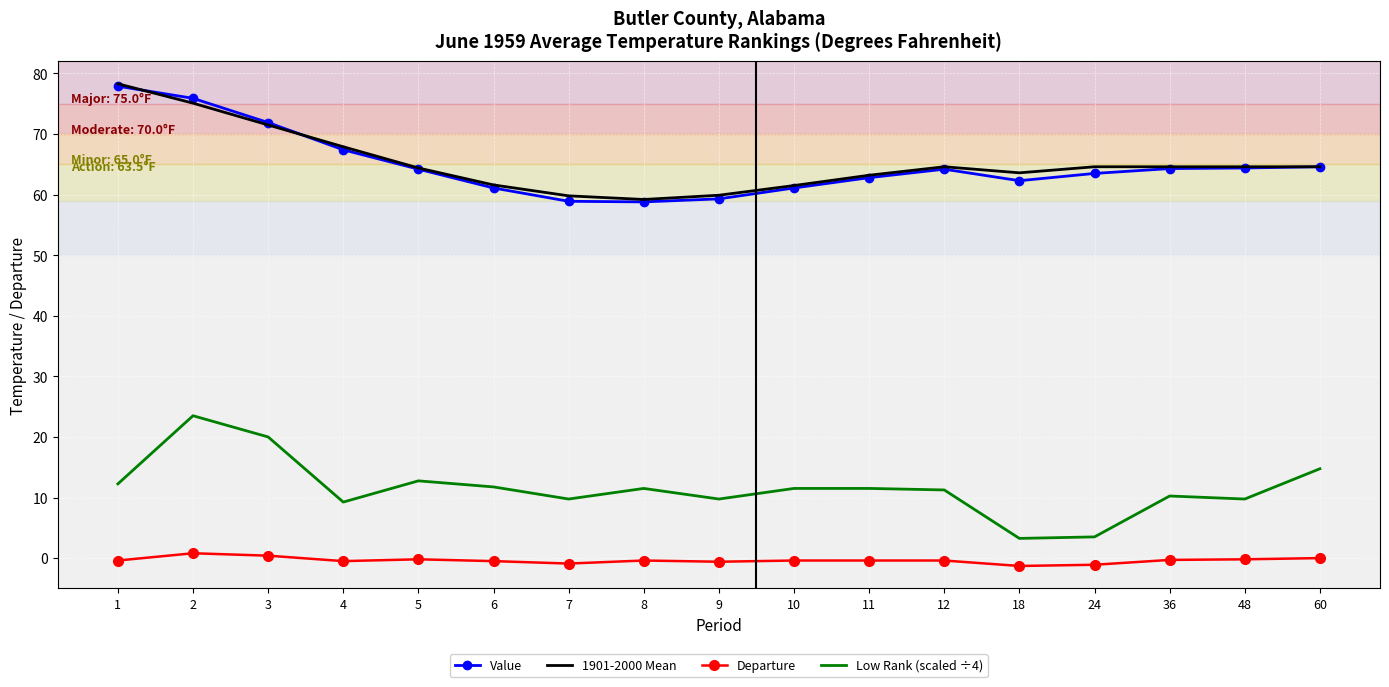

What is the sum of all Departure values?

-6.4